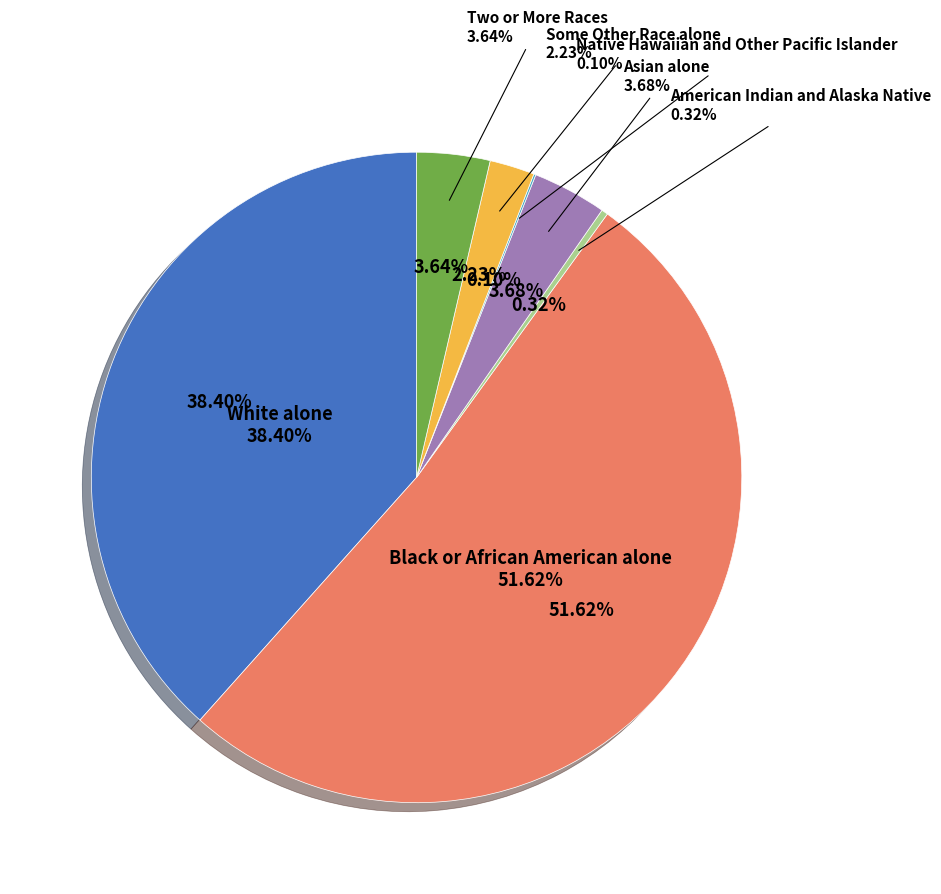

What is the change in value from White alone to Native Hawaiian and Other Pacific Islander?

-7920